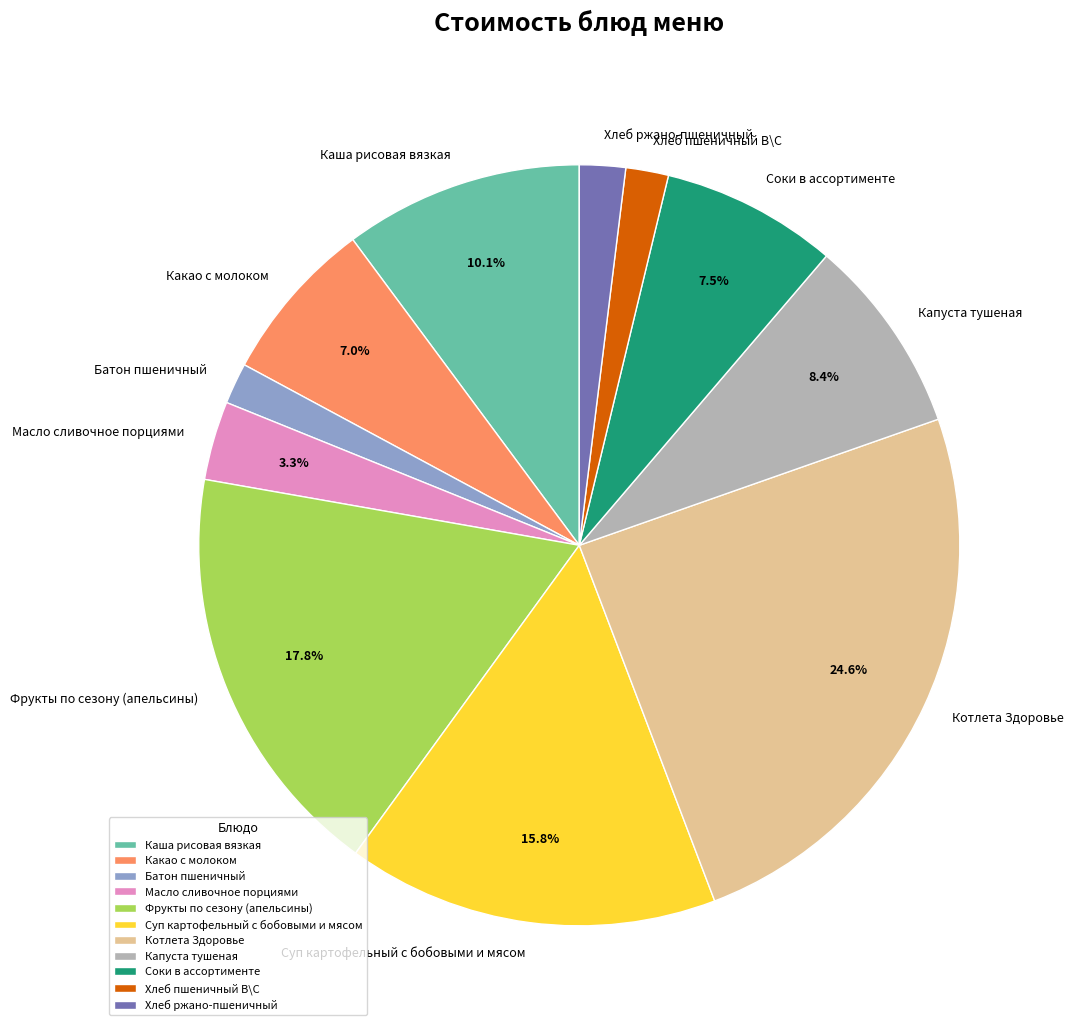

How many segments does this pie chart have?

11